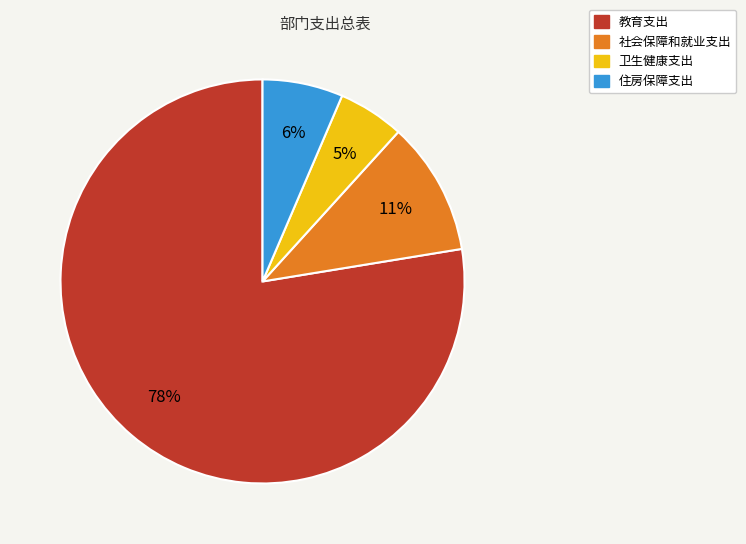

How many slices are in this pie chart?

4